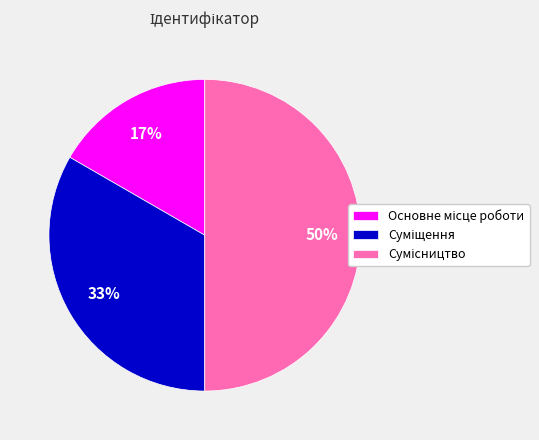

To the nearest percent, what is the difference between the largest and smallest slice percentages?

33%